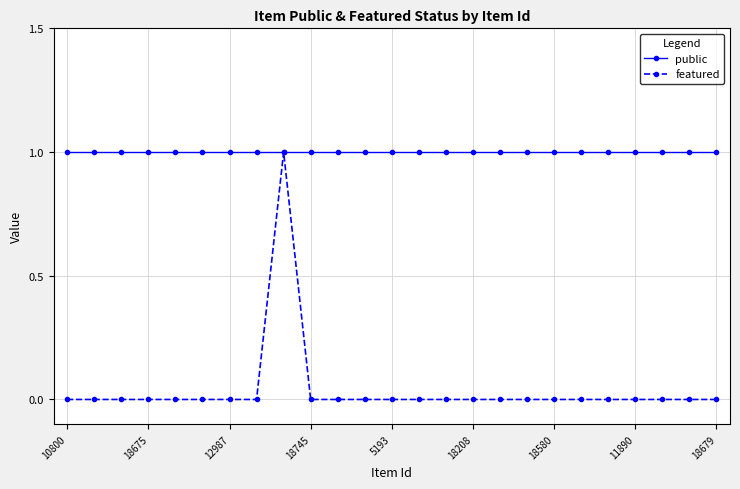

What is the greatest value displayed?

1